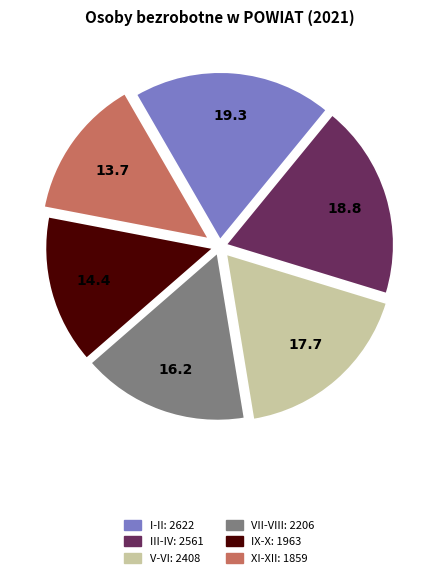

Does any single category account for the majority?

No